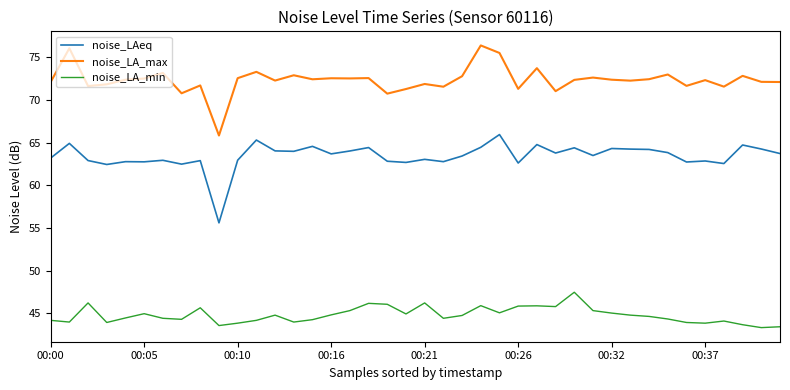

How many distinct data groups are displayed?

3